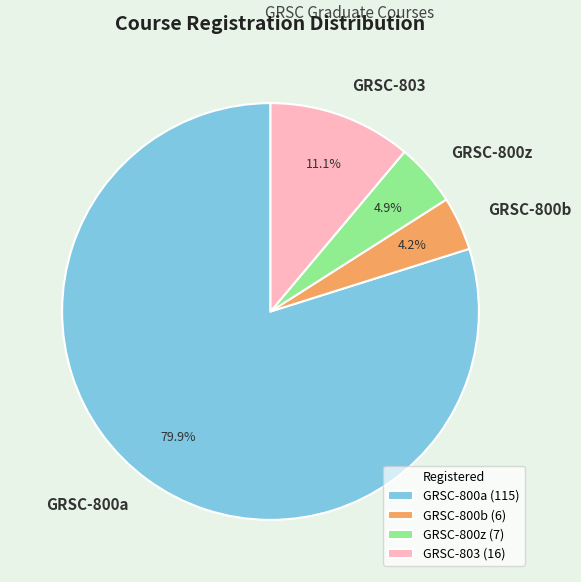

Is it true that GRSC-800a is 71% of the pie?

False